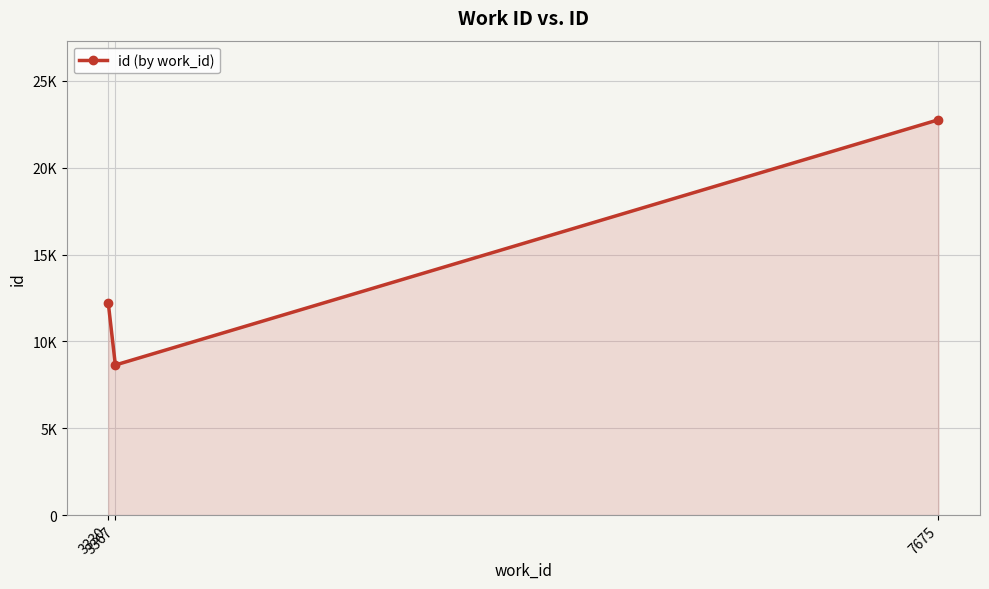

Reading left to right, transcribe all the data shown in this chart.

12202	8642	22766